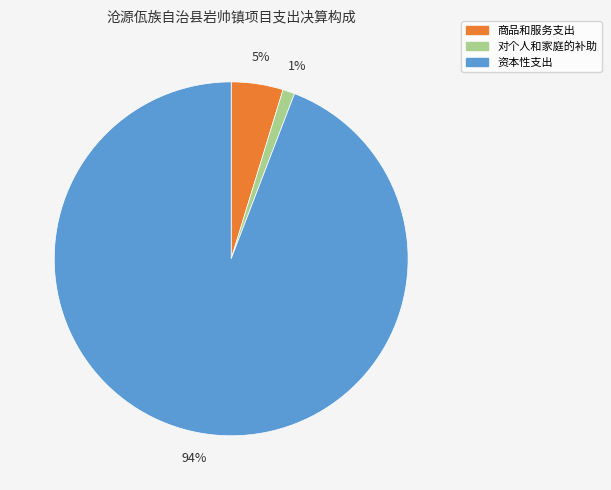

To the nearest percent, what is the average slice percentage?

33%